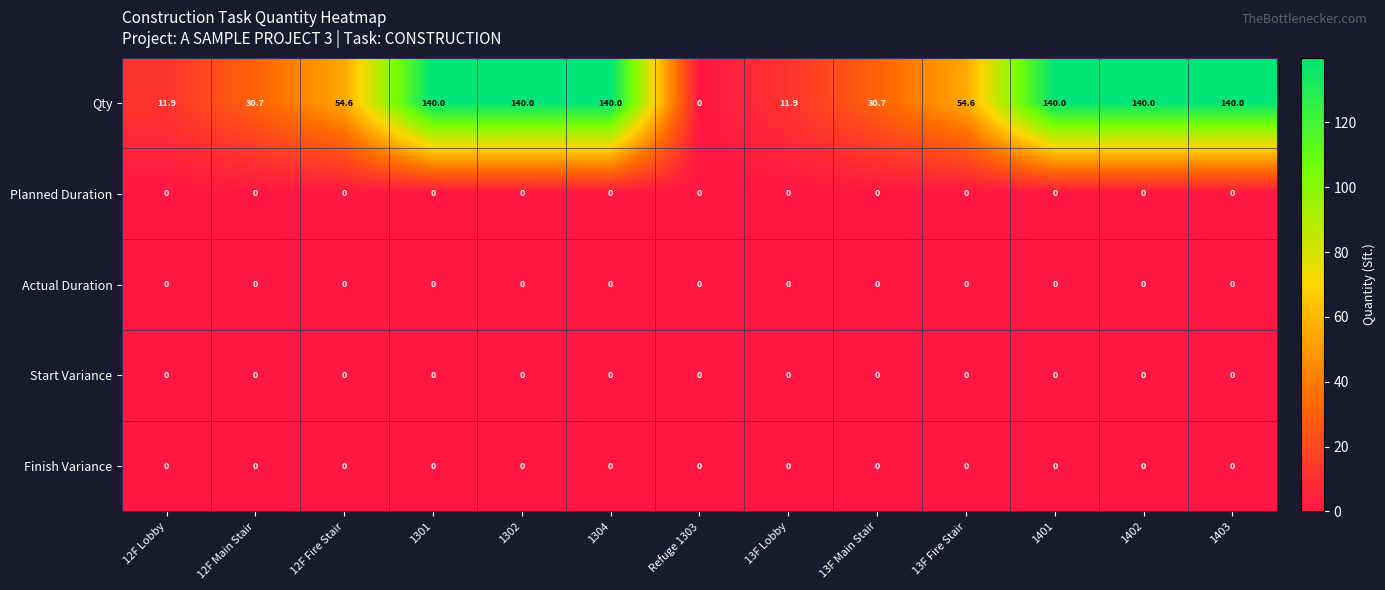

At which label does Qty reach its minimum?

Refuge 1303